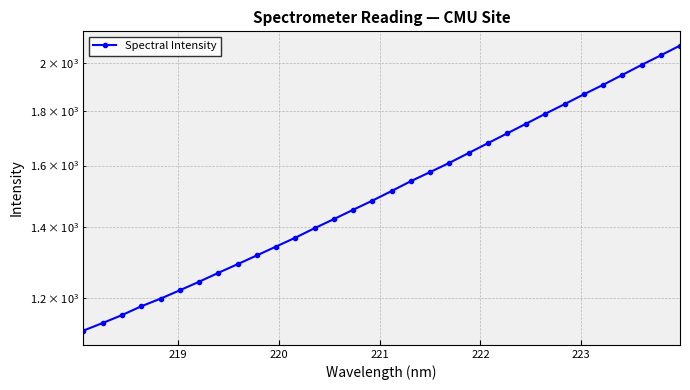

How many categories are shown in the chart?

32